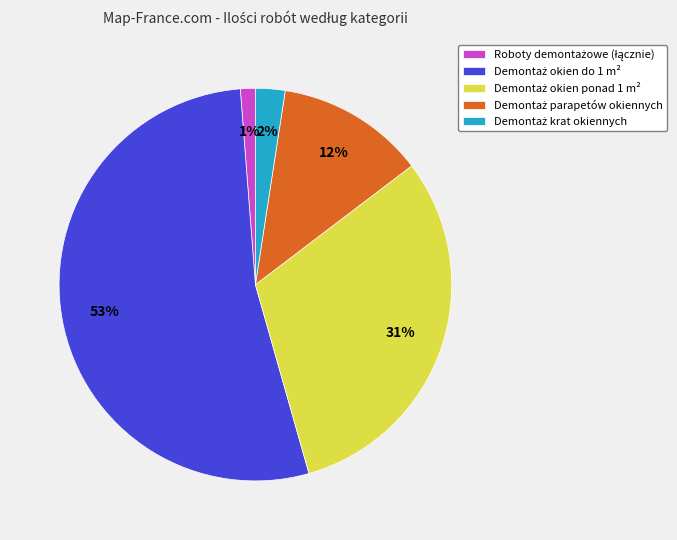

To the nearest percent, what is the average slice percentage?

20%